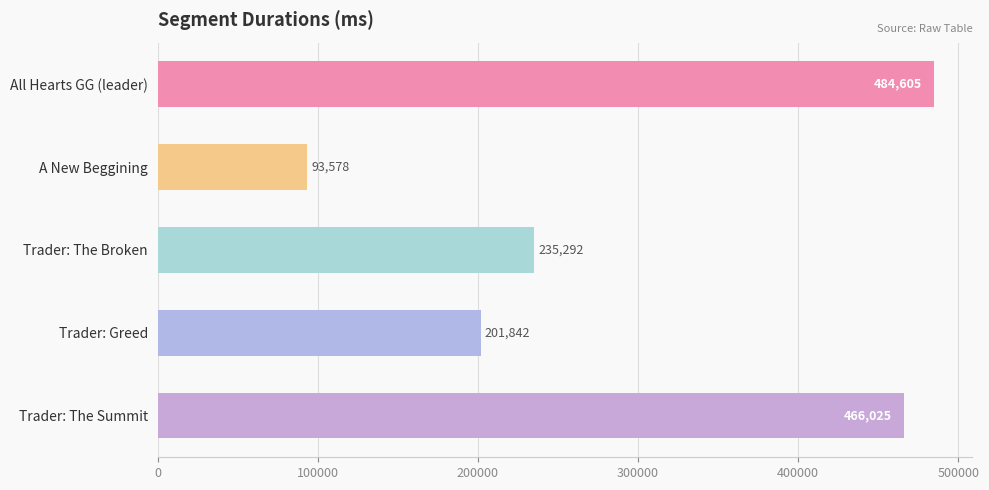

At which label is the value closest to 289091?

Trader: The Broken